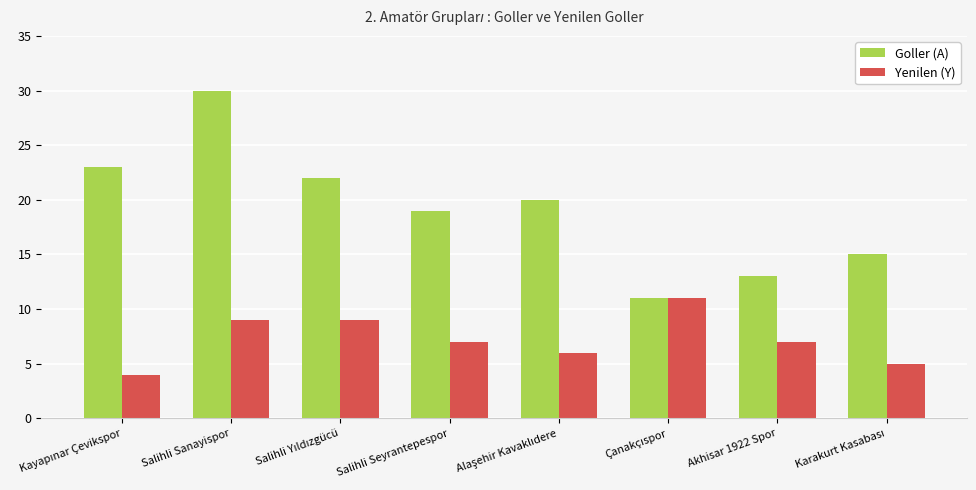

List the series in order of their peak value, highest first.

Goller (A), Yenilen (Y)